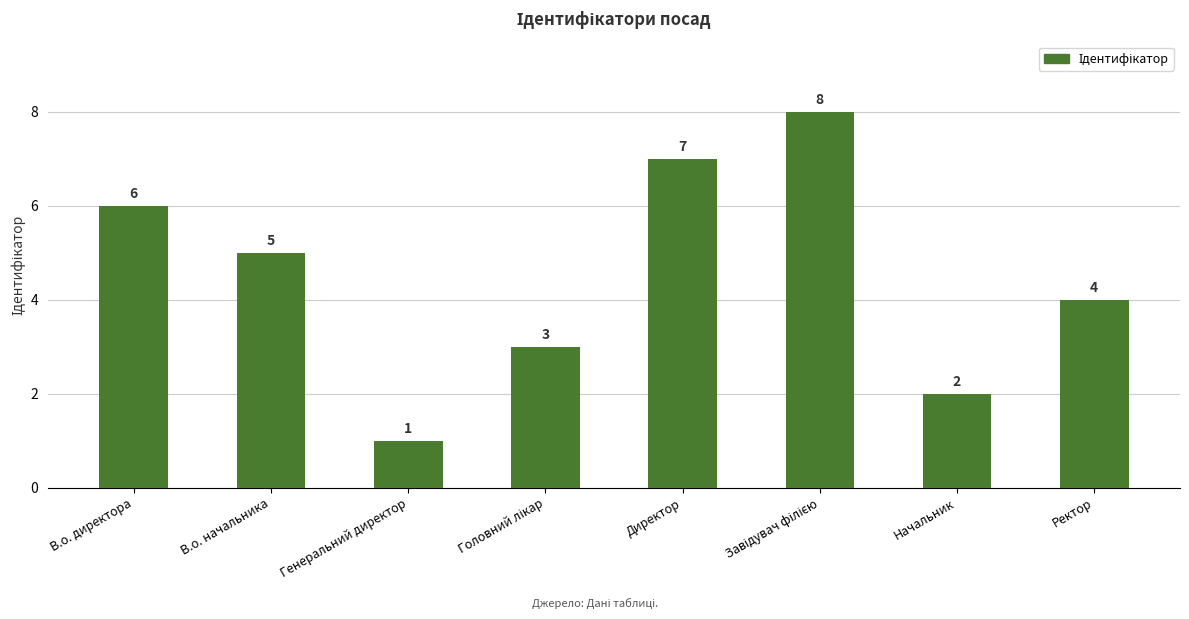

What is the label of the 4th bar from the right?

Директор